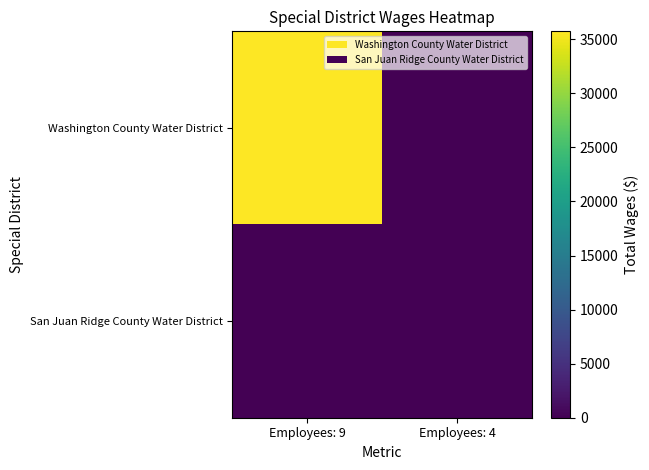

Reading left to right, extract all data points from this chart.

Washington County Water District: Employees: 9=35733	Employees: 4=0
San Juan Ridge County Water District: Employees: 9=0	Employees: 4=0